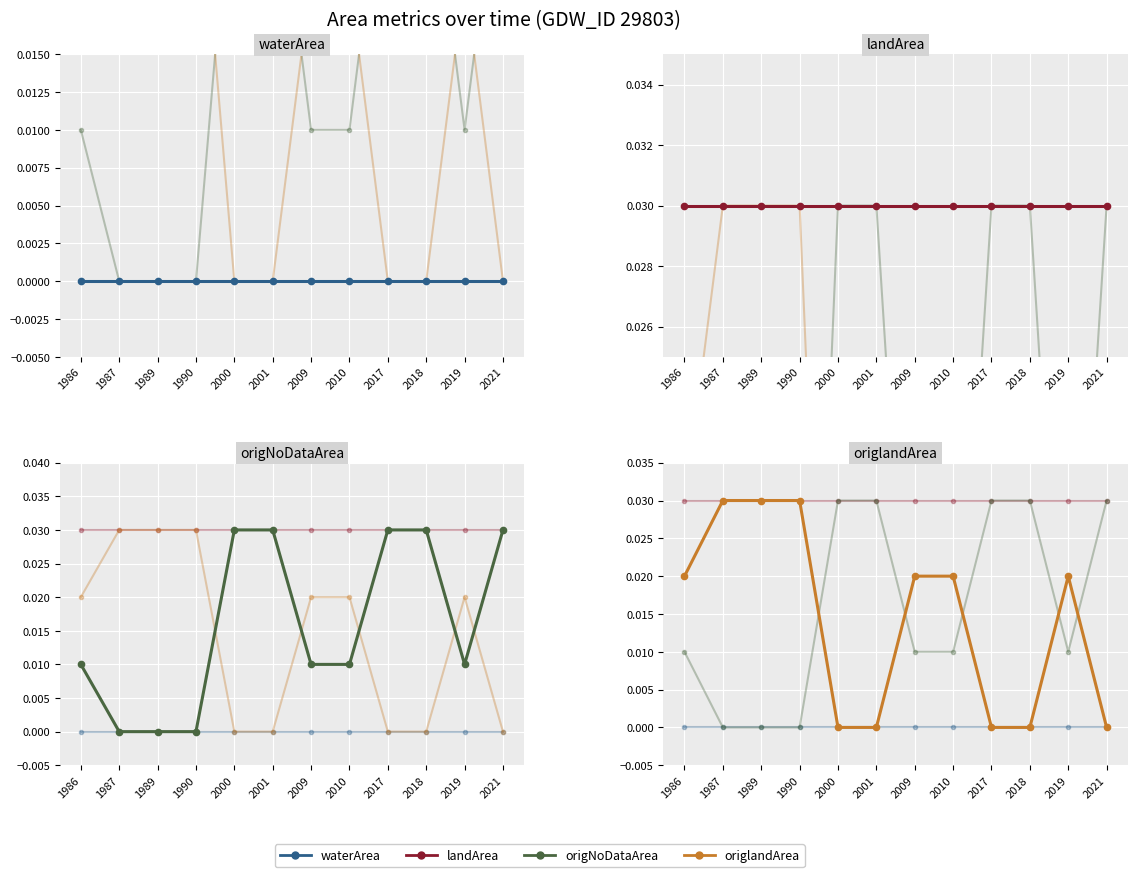

At how many categories does at least one series exceed 0?

12